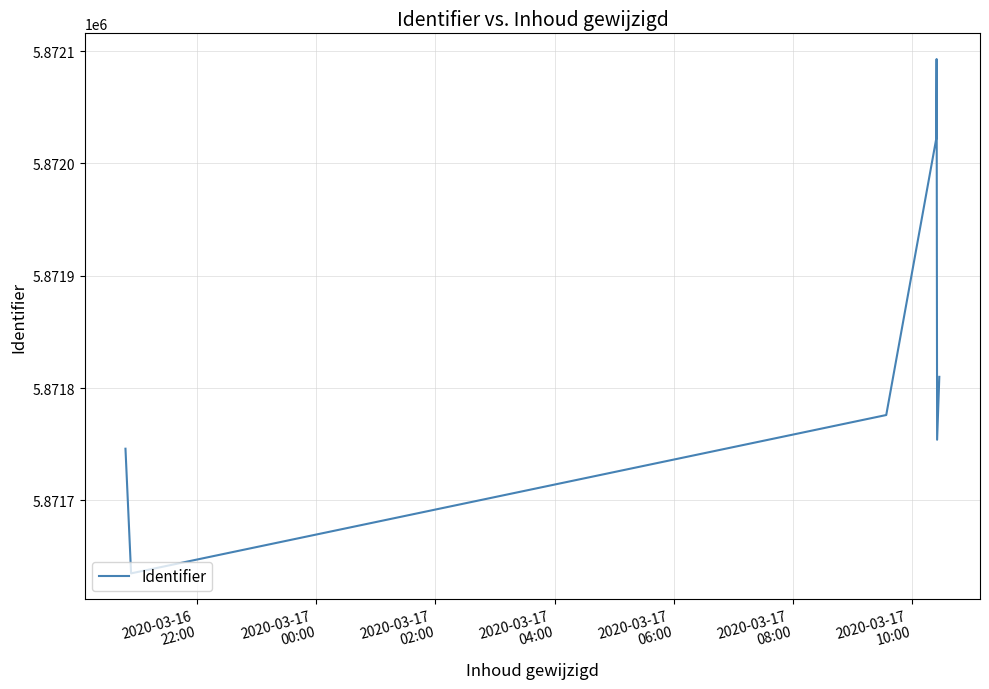

Is this an area chart (filled region under the line)?

No